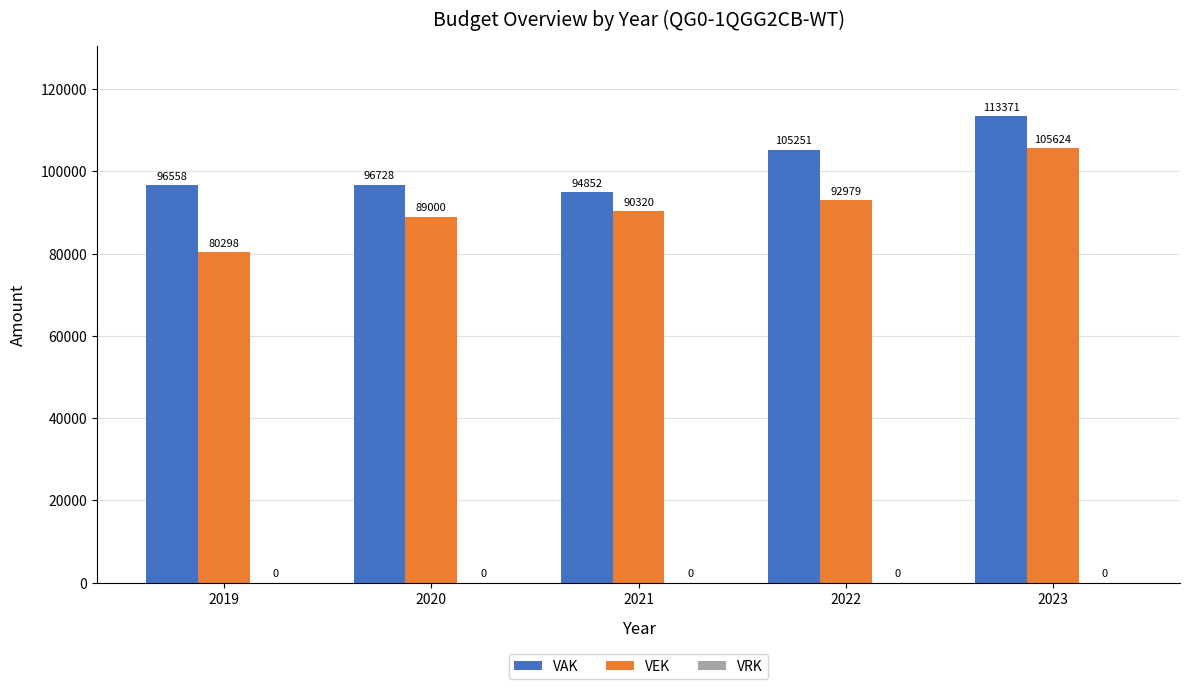

What is the value of the VEK bar at the 3rd from the left?

90320